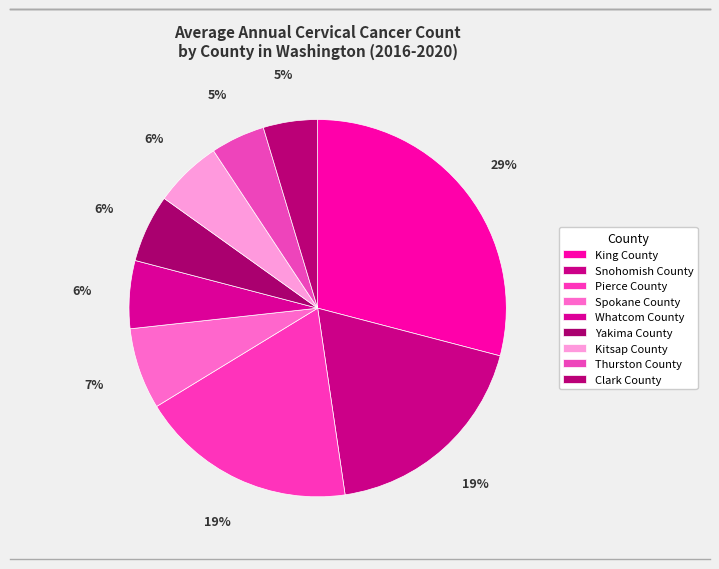

To the nearest percent, what is the combined percentage of Kitsap County and Snohomish County?

24%